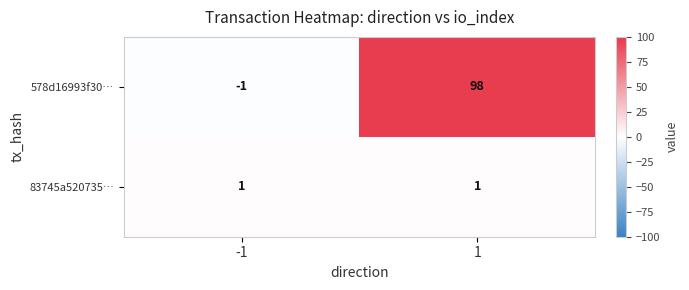

Reading right to left, list all the values displayed in this chart.

578d16993f30…: 98	-1
83745a520735…: 1	1